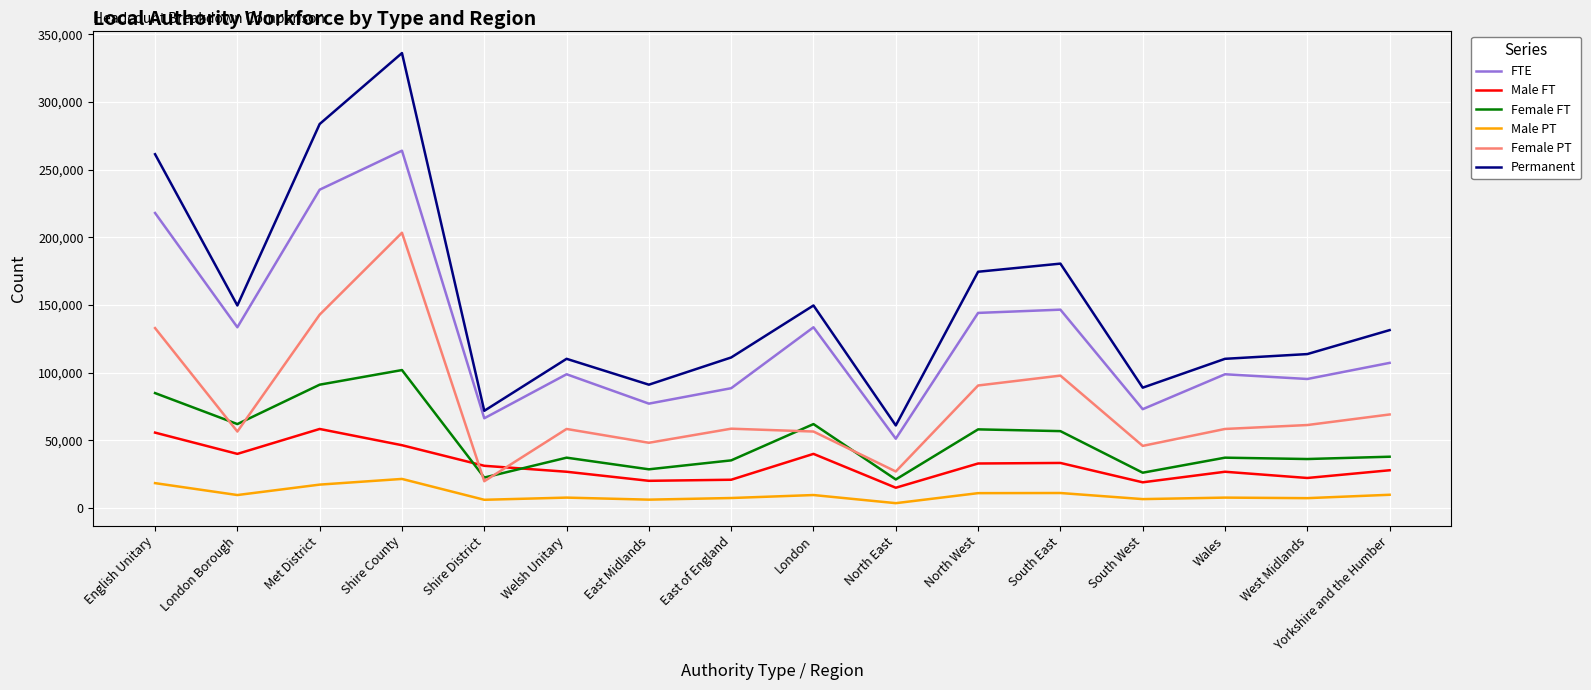

True or false: FTE and Female FT cross at least once.

False